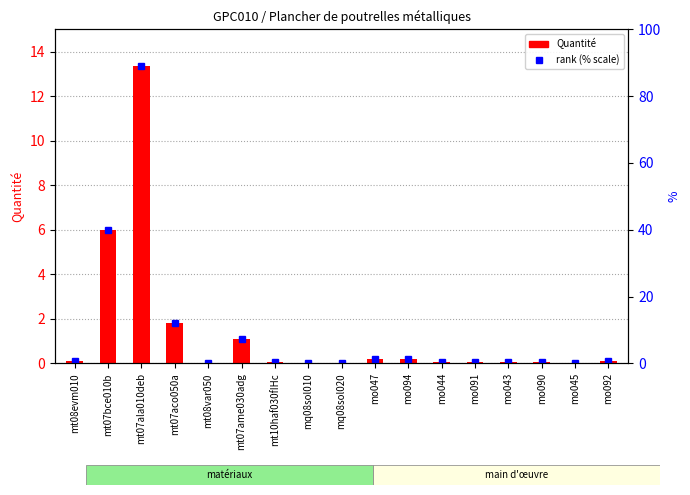

List the labels in order of value, largest first.

mt07ala010deb, mt07bce010b, mt07aco050a, mt07ame030adg, mo047, mo094, mt08evm010, mo092, mt10haf030fIHc, mo044, mo091, mo043, mo090, mo045, mt08var050, mq08sol020, mq08sol010